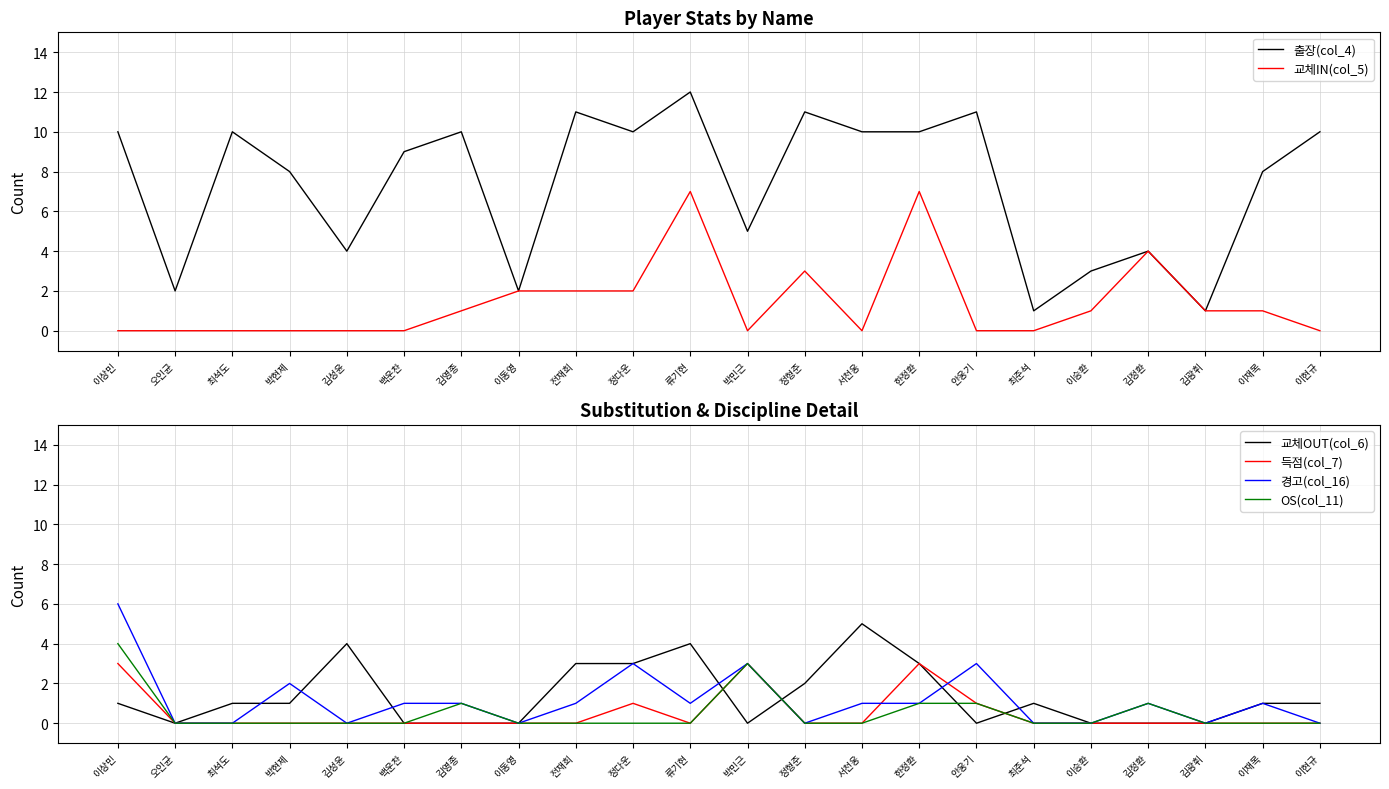

What is the sum of the OS(col_11) values at 안웅기 and 최준석?

1